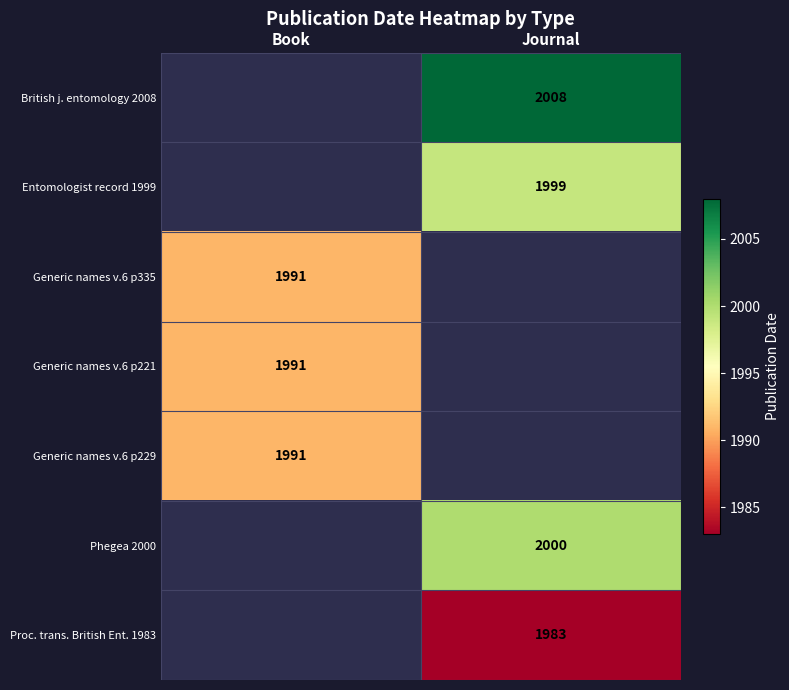

True or false: Entomologist record 1999 has a value of 1999 at Journal.

True